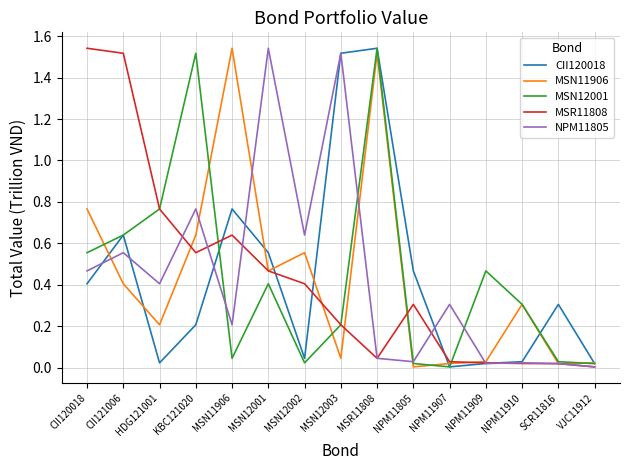

How many lines are shown in the chart?

5